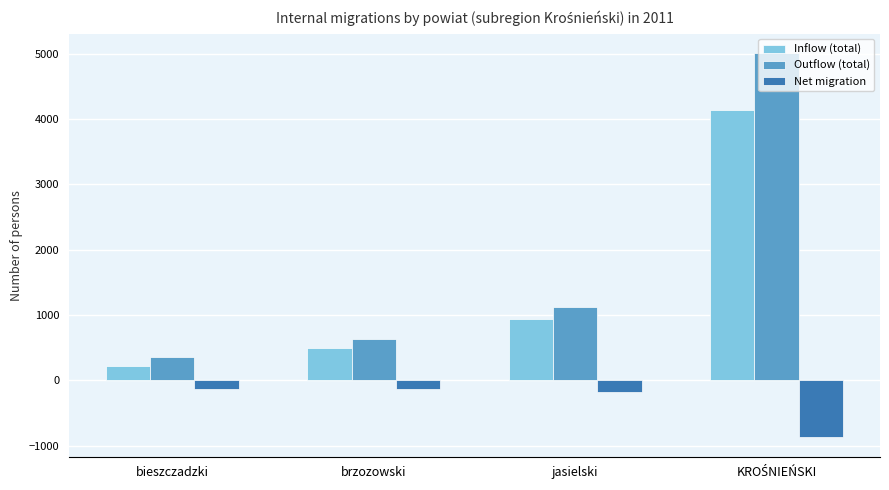

Which series has the widest spread of values?

Outflow (total)